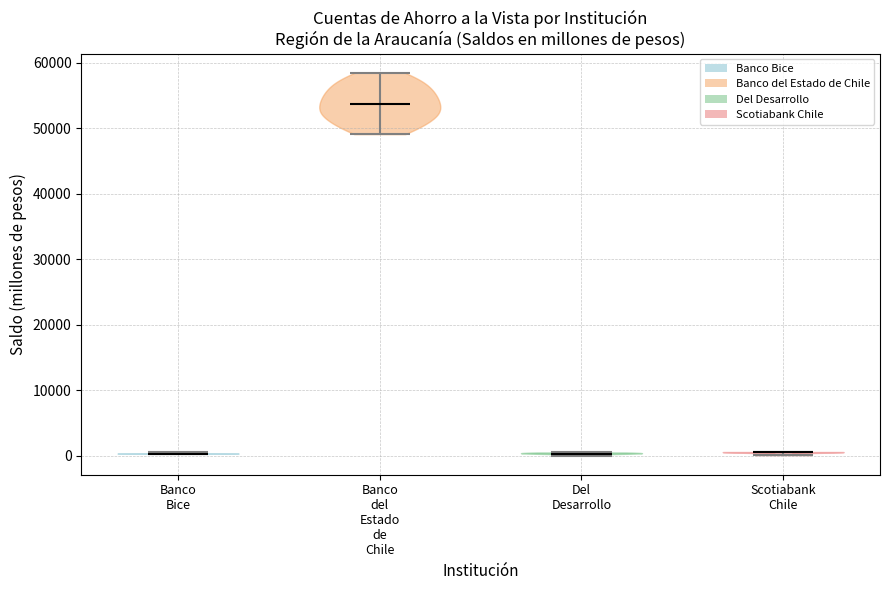

Where does the median line of the violin for Scotiabank Chile sit on the y-axis? The values are not printed on the chart, so give them approximately, as read against the axis.

1000